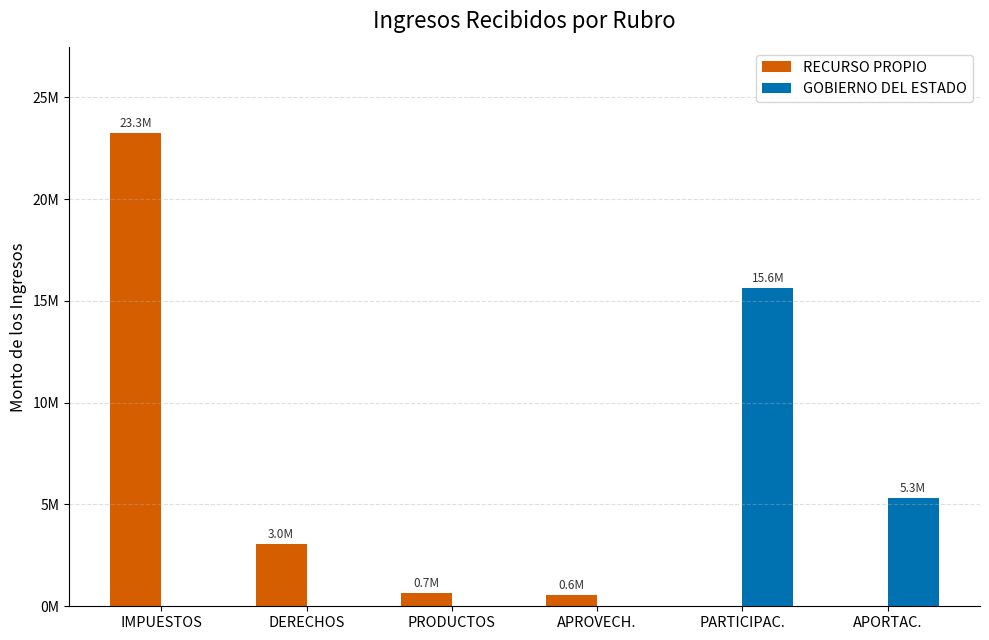

At which category does the chart reach its minimum across all series?

PARTICIPAC.